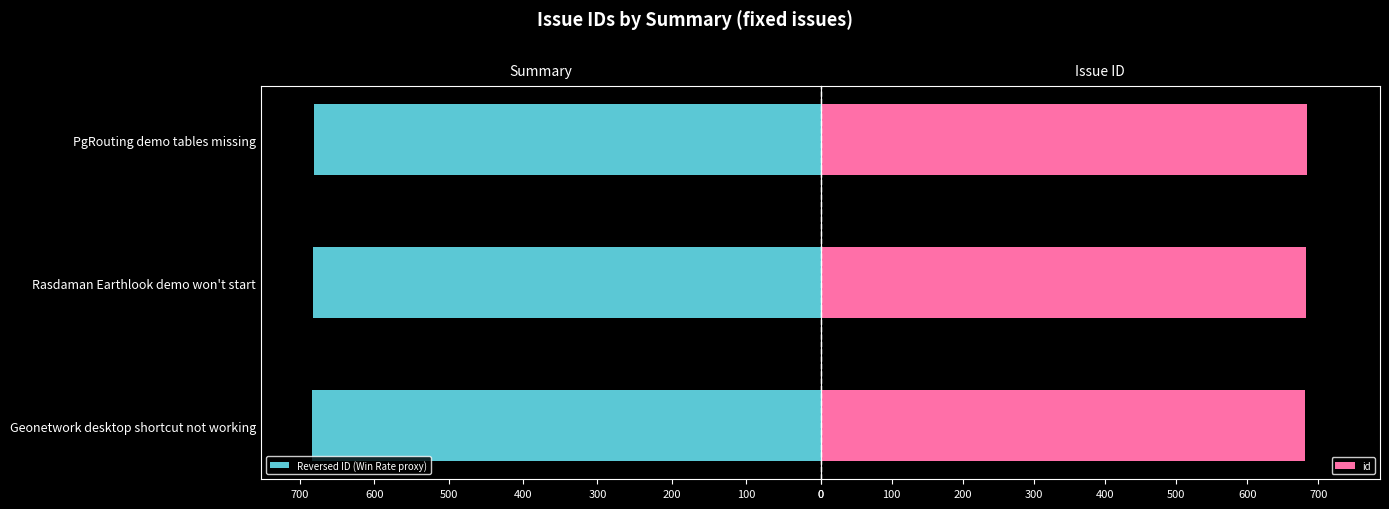

Is it true that Reversed ID (Win Rate proxy) equals 684 at Geonetwork desktop shortcut not working?

True